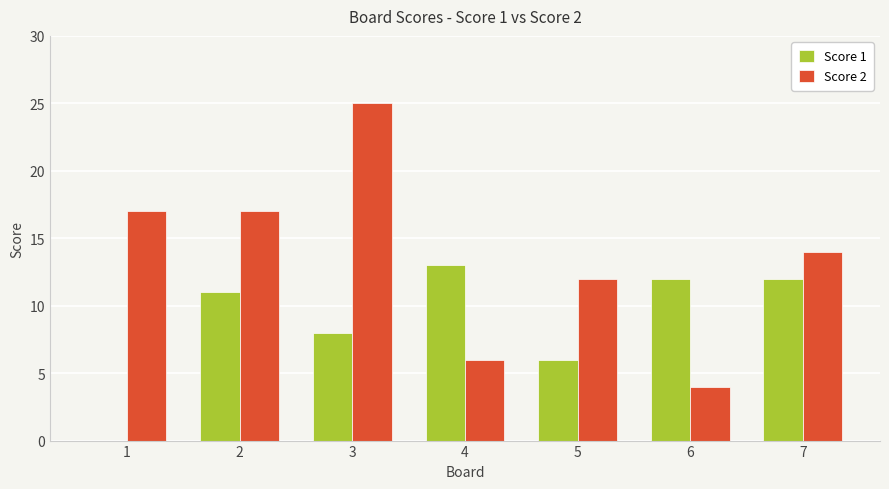

What is the total value across all series at 7?

26